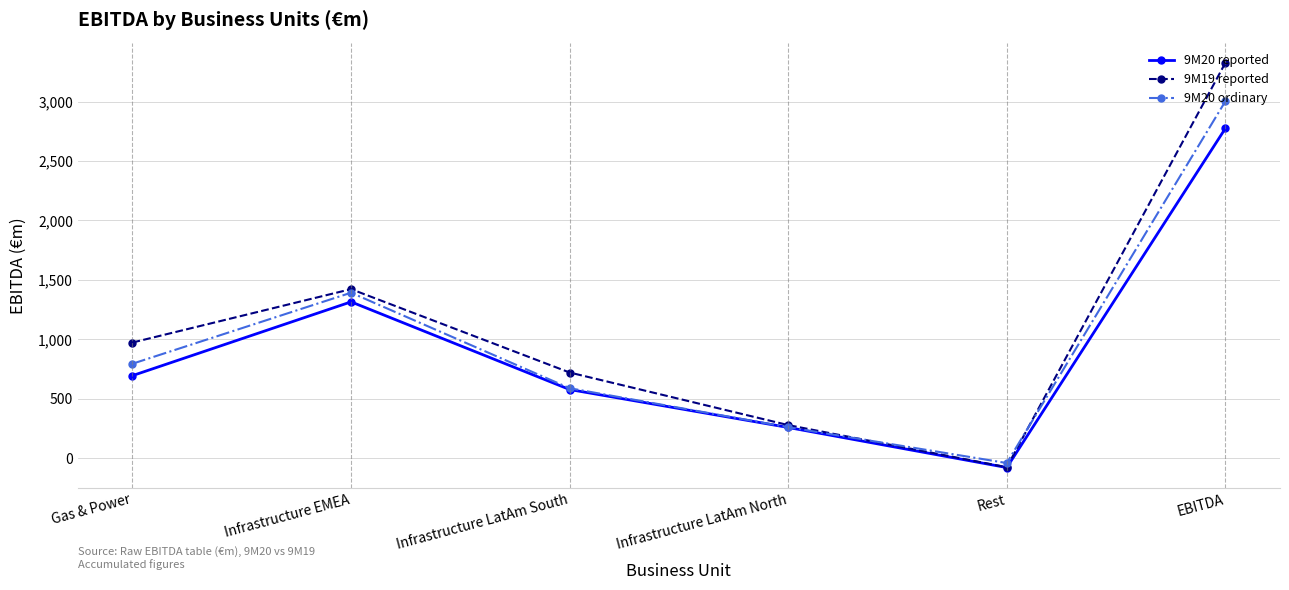

What is the difference between the maximum and minimum values in the 9M20 ordinary series?

3041.0